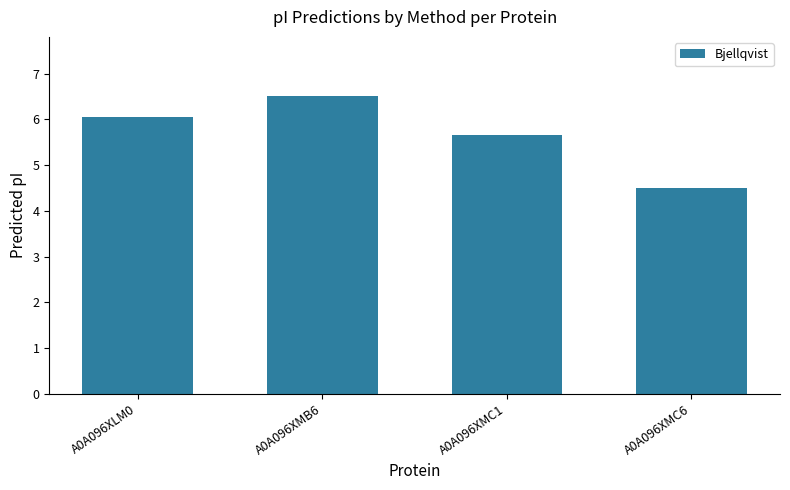

True or false: the data shows 4.5 at A0A096XMC6.

True